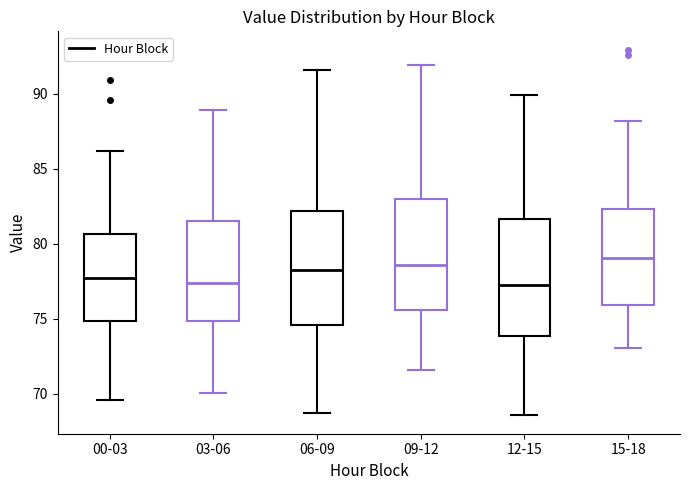

Reading left to right, read every box against the y-axis: the position of its median line, the range the box covers, and the ends of its whiskers. The values are not printed on the chart, so give them approximately, as read against the axis.

00-03: median 77.5, box 75.0 to 80.5, whiskers 69.5 to 86.0
03-06: median 77.5, box 75.0 to 81.5, whiskers 70.0 to 89.0
06-09: median 78.5, box 74.5 to 82.0, whiskers 68.5 to 91.5
09-12: median 78.5, box 75.5 to 83.0, whiskers 71.5 to 92.0
12-15: median 77.5, box 74.0 to 81.5, whiskers 68.5 to 90.0
15-18: median 79.0, box 76.0 to 82.5, whiskers 73.0 to 88.0